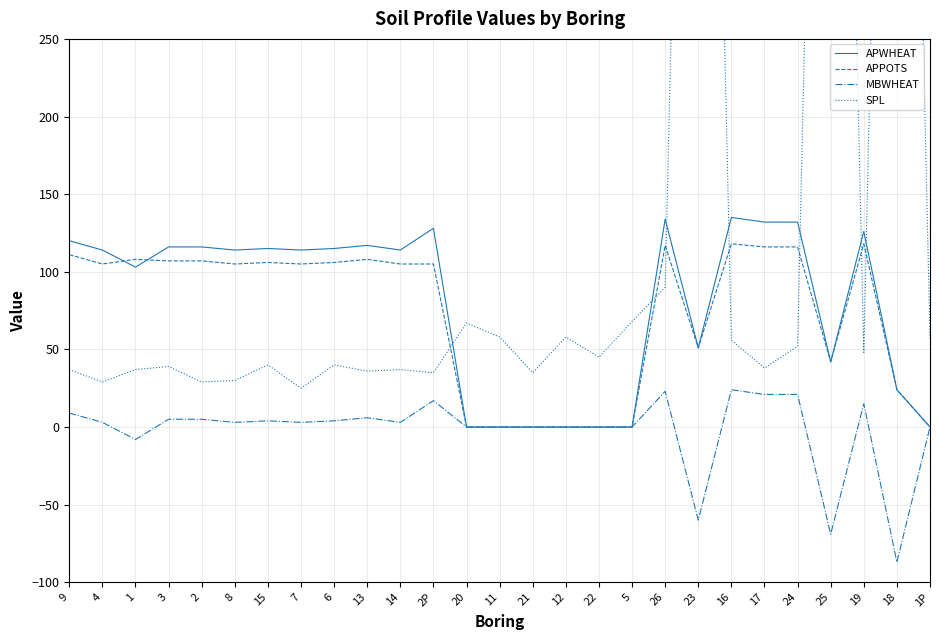

At which category does the chart reach its peak across all series?

23